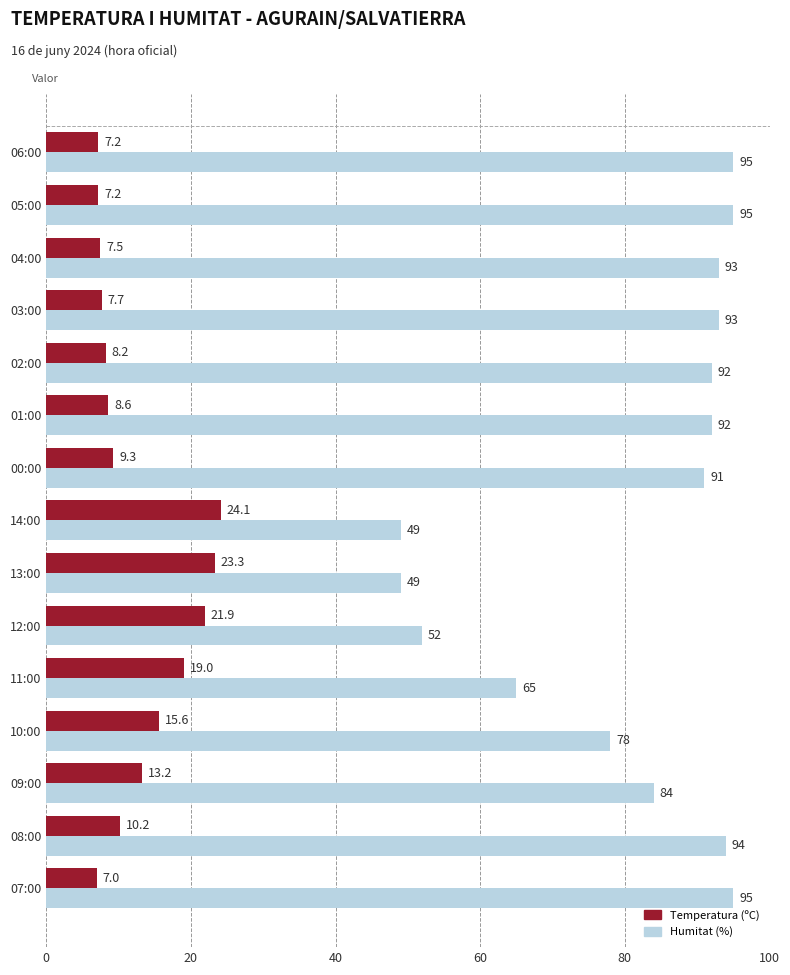

At 04:00, list the series in order from smallest to largest.

Temperatura (ºC), Humitat (%)